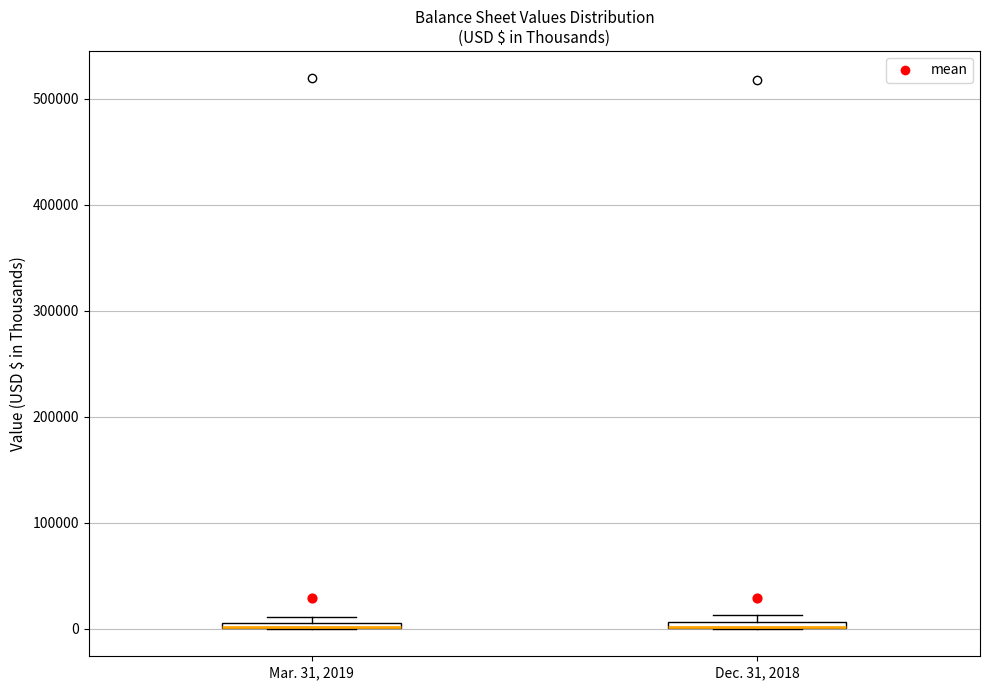

Where is the upper edge of the box for Mar. 31, 2019 on the y-axis? The values are not printed on the chart, so give them approximately, as read against the axis.

10000